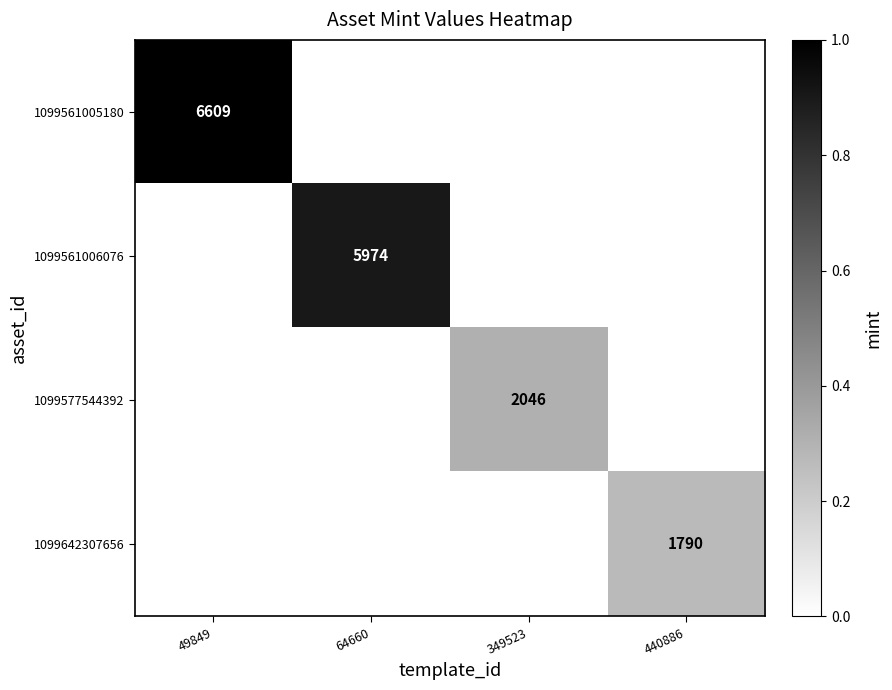

Rank the series by their maximum value, from lowest to highest.

1099642307656, 1099577544392, 1099561006076, 1099561005180